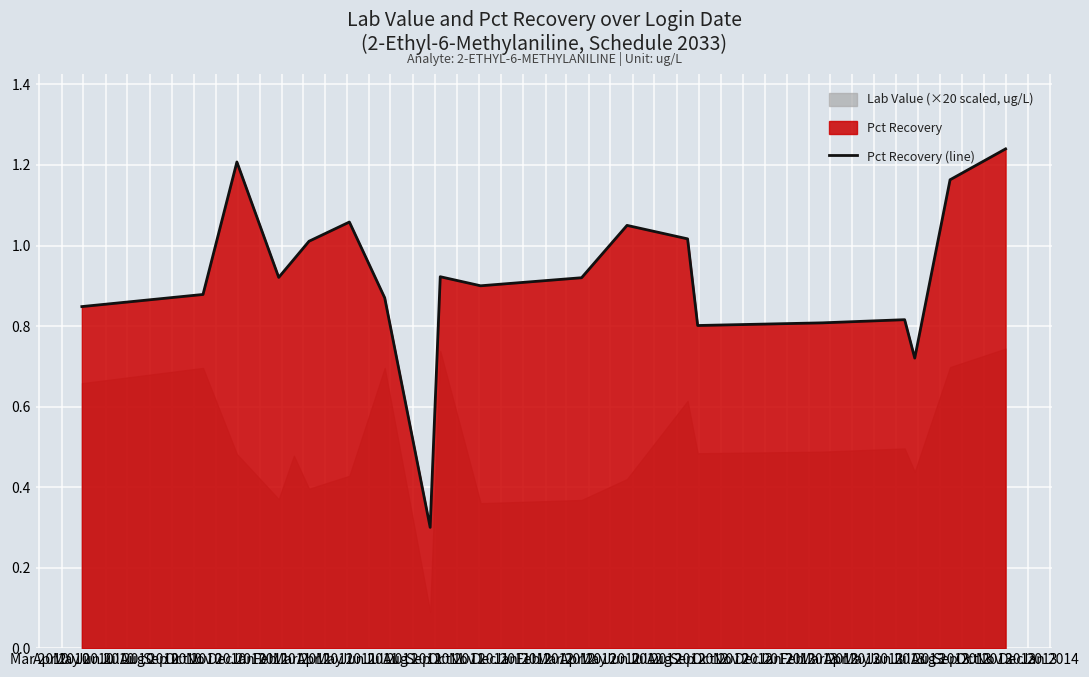

How many points are lower than both their immediate neighbors (excluding endpoints)?

5